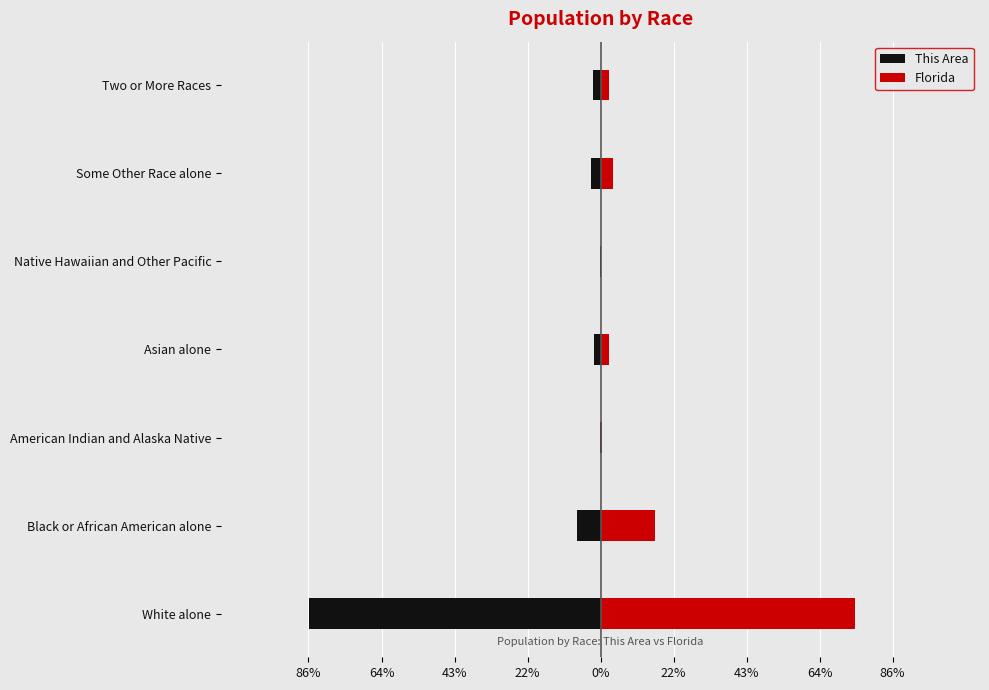

Count the number of categories in the chart.

7